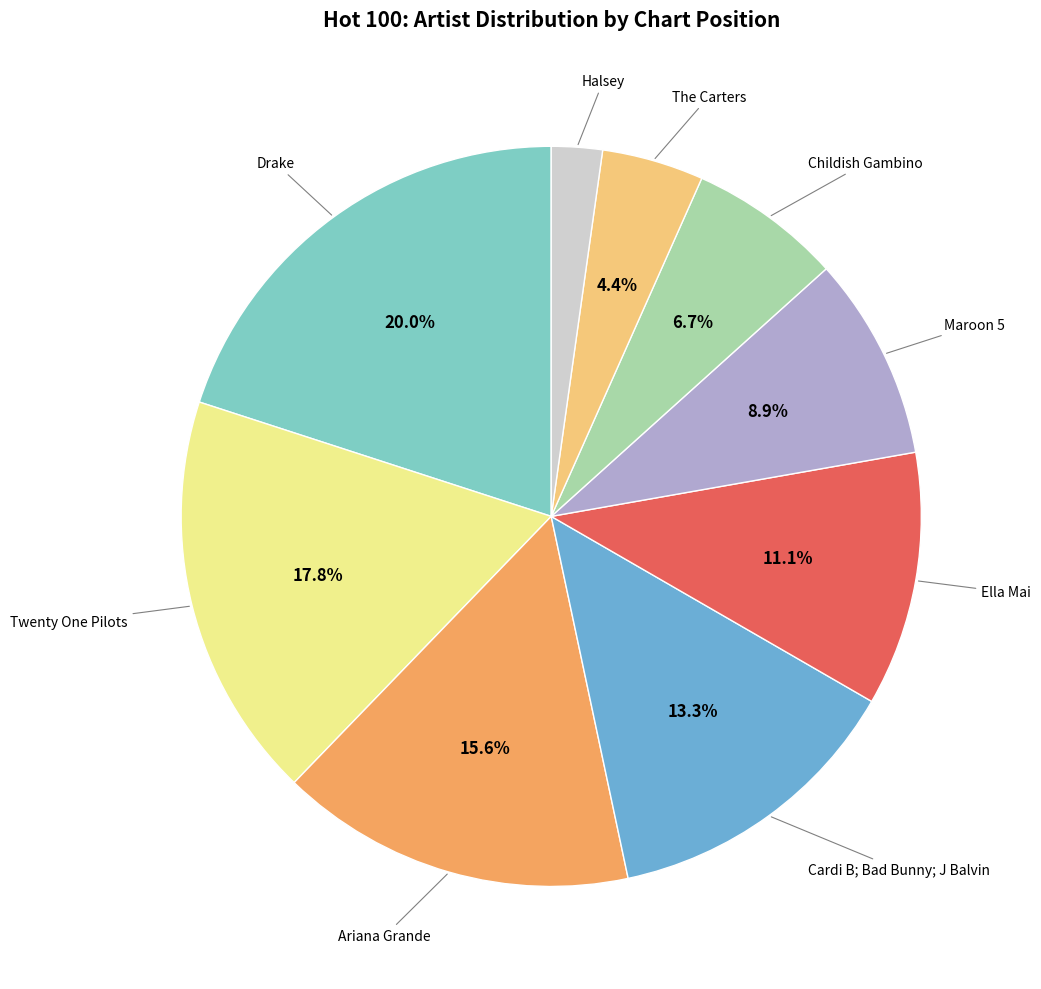

Is there any slice that represents more than half of the pie?

No